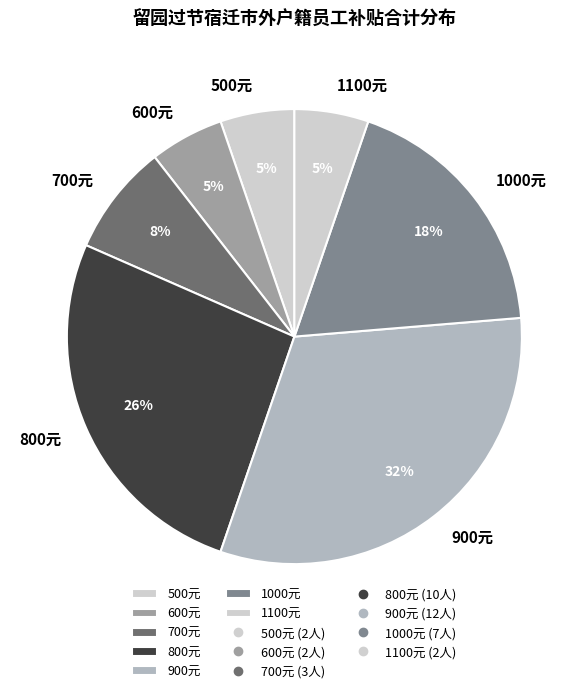

To the nearest percent, what is the average slice percentage?

14%